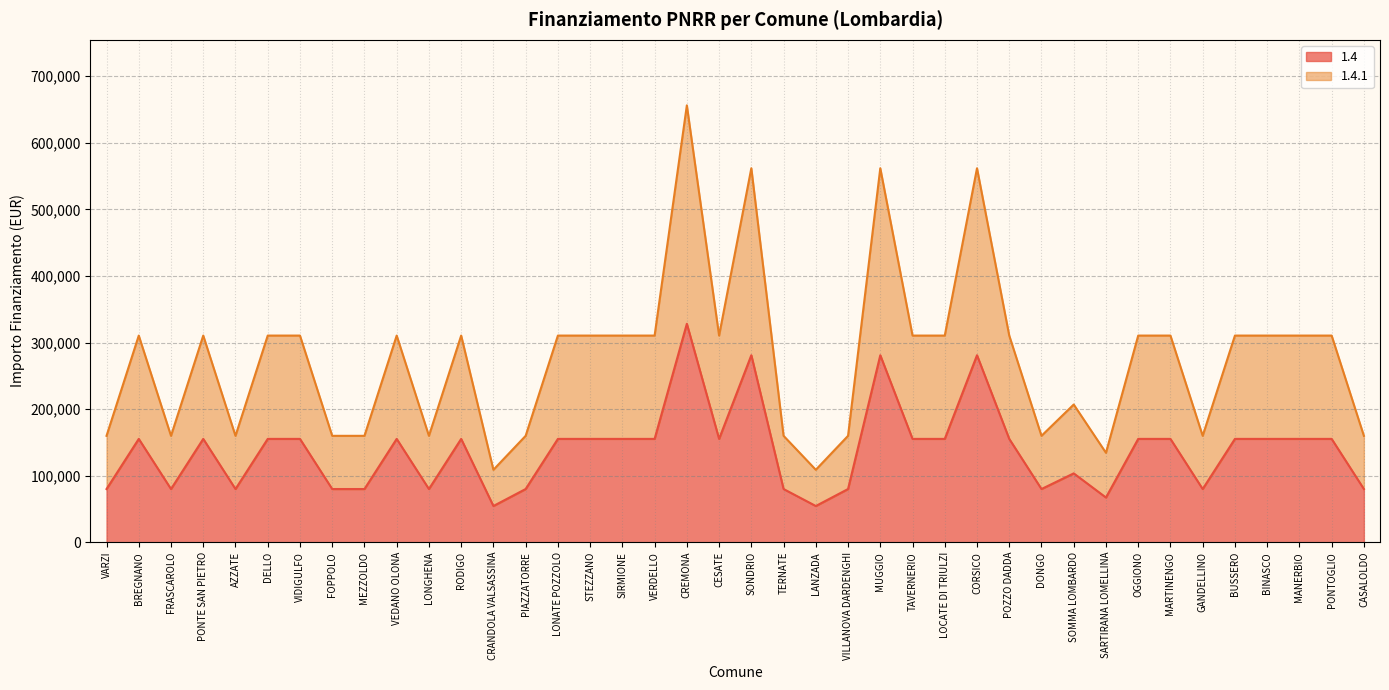

Reading left to right, what are all the values shown in this chart?

1.4: 79922	155234	79922	155234	79922	155234	155234	79922	79922	155234	79922	155234	54412	79922	155234	155234	155234	155234	328160	155234	280932	79922	54412	79922	280932	155234	155234	280932	155234	79922	103444	67167	155234	155234	79922	155234	155234	155234	155234	79922
1.4.1: 159844	310468	159844	310468	159844	310468	310468	159844	159844	310468	159844	310468	108824	159844	310468	310468	310468	310468	656320	310468	561864	159844	108824	159844	561864	310468	310468	561864	310468	159844	206888	134334	310468	310468	159844	310468	310468	310468	310468	159844